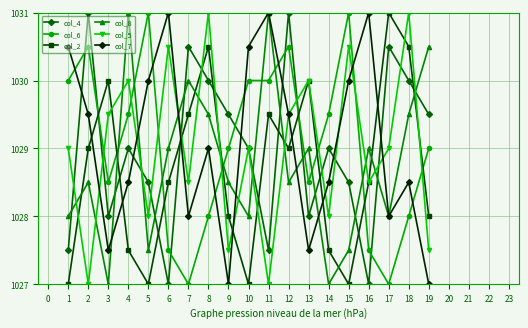

Is this an area chart (filled region under the line)?

No